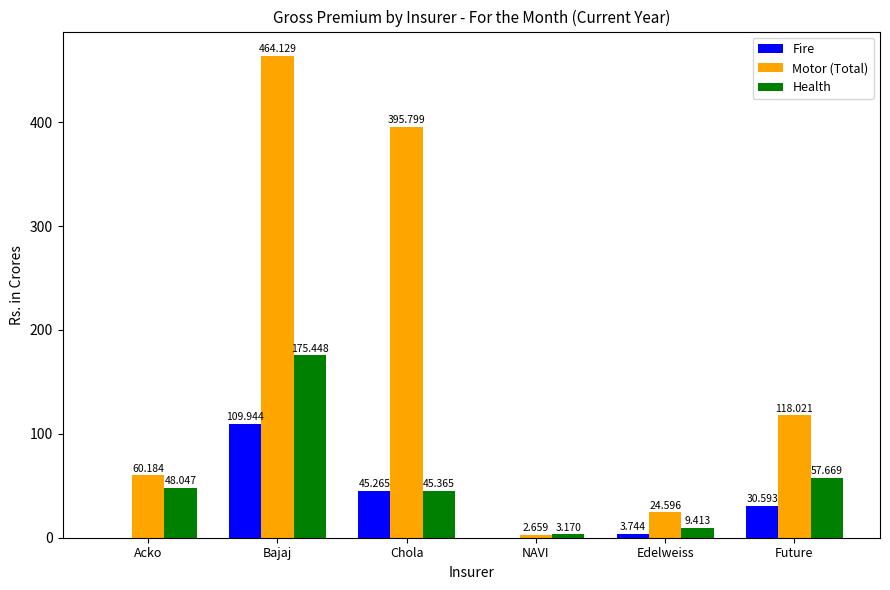

What value does the Health series have at Chola?

45.4